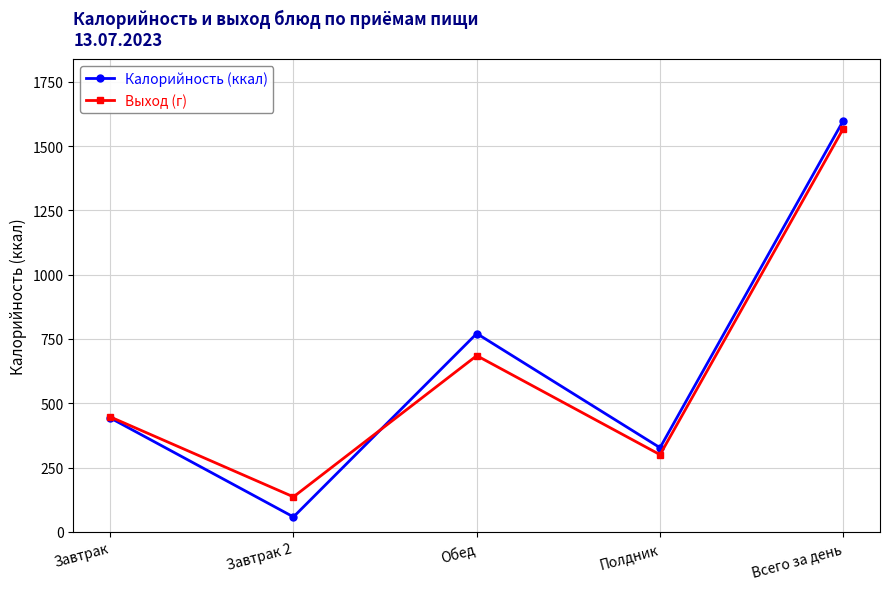

What is the label of the 4th point from the left?

Полдник